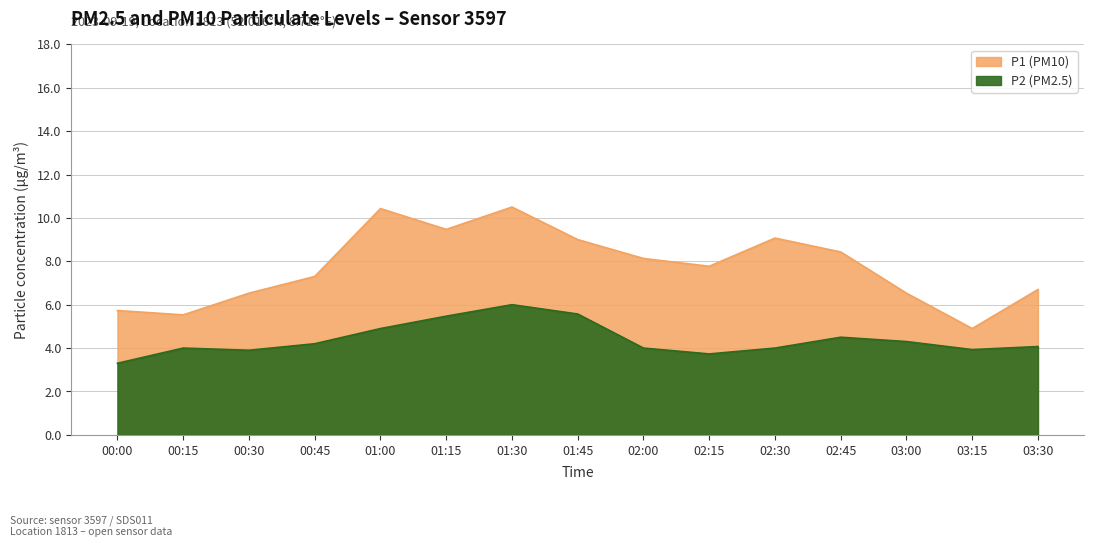

True or false: P2 and P1 cross at least once.

False